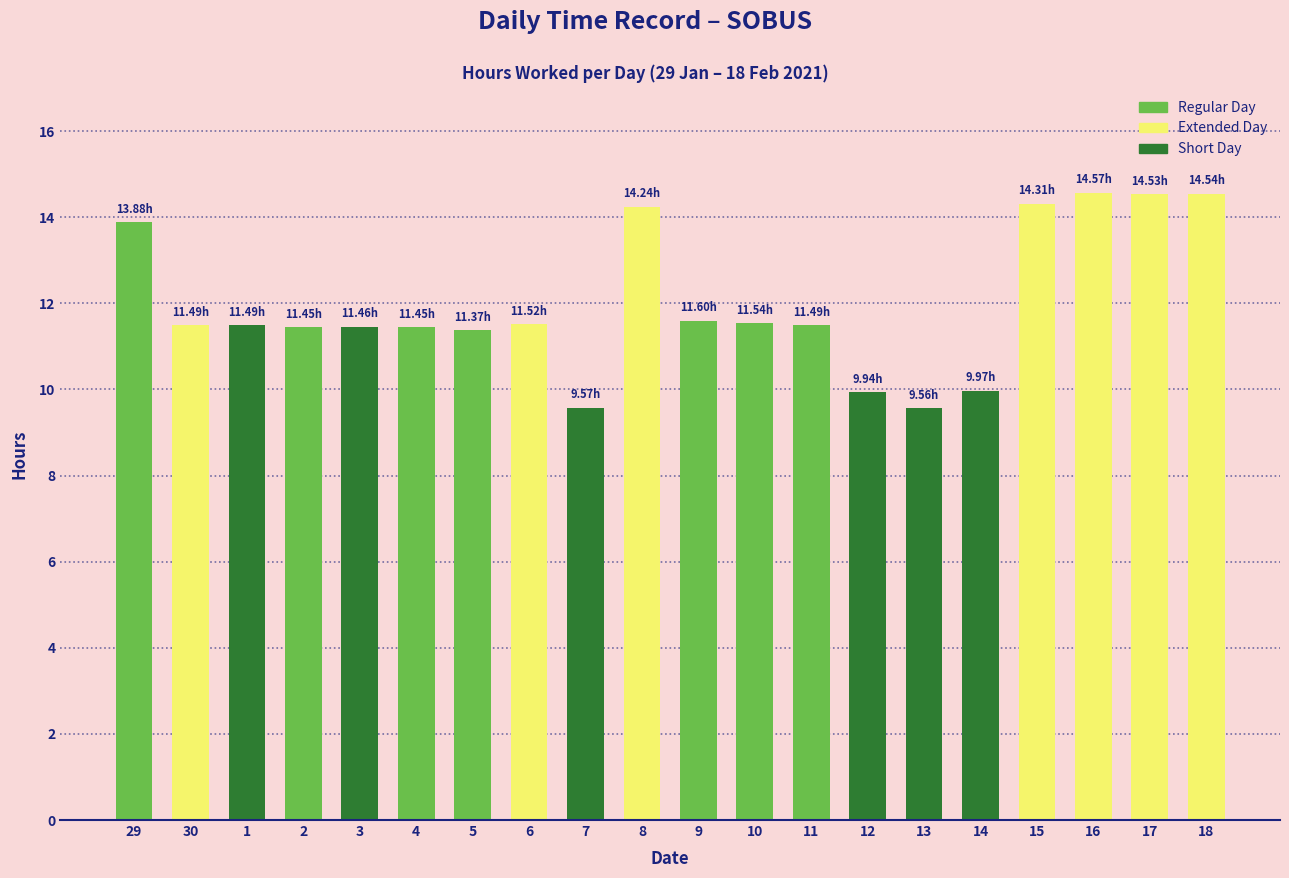

What is the value of the 9th bar from the left?

9.6